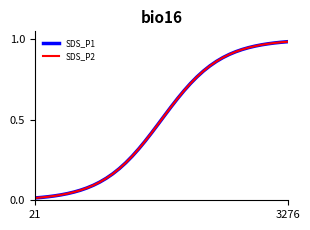

True or false: SDS_P2 has more than 1 points higher than both neighbors.

False